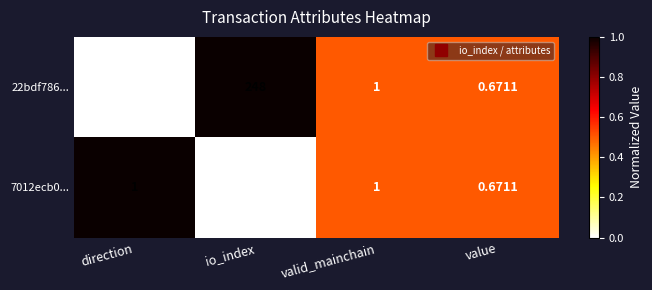

At which category is the sum across all series the highest?

io_index